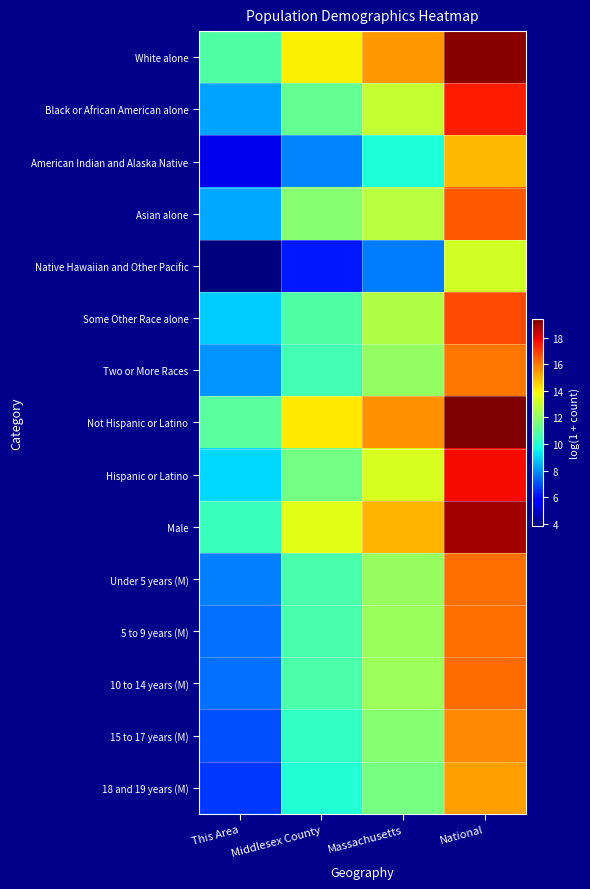

Reading left to right, what are all the values shown in this chart?

White alone: This Area=10.8	Middlesex County=14.0	Massachusetts=15.5	National=19.2
Black or African American alone: This Area=8.3	Middlesex County=11.2	Massachusetts=13.0	National=17.5
American Indian and Alaska Native: This Area=5.3	Middlesex County=7.9	Massachusetts=9.8	National=14.9
Asian alone: This Area=8.4	Middlesex County=11.8	Massachusetts=12.8	National=16.5
Native Hawaiian and Other Pacific: This Area=3.9	Middlesex County=6.2	Massachusetts=7.7	National=13.2
Some Other Race alone: This Area=8.9	Middlesex County=10.8	Massachusetts=12.6	National=16.8
Two or More Races: This Area=8.1	Middlesex County=10.6	Massachusetts=12.1	National=16.0
Not Hispanic or Latino: This Area=11.0	Middlesex County=14.2	Massachusetts=15.6	National=19.4
Hispanic or Latino: This Area=9.1	Middlesex County=11.5	Massachusetts=13.3	National=17.7
Male: This Area=10.4	Middlesex County=13.5	Massachusetts=15.0	National=18.8
Under 5 years (M): This Area=7.8	Middlesex County=10.7	Massachusetts=12.1	National=16.1
5 to 9 years (M): This Area=7.5	Middlesex County=10.7	Massachusetts=12.2	National=16.2
10 to 14 years (M): This Area=7.5	Middlesex County=10.7	Massachusetts=12.2	National=16.2
15 to 17 years (M): This Area=7.1	Middlesex County=10.3	Massachusetts=11.8	National=15.7
18 and 19 years (M): This Area=6.7	Middlesex County=10.0	Massachusetts=11.5	National=15.4